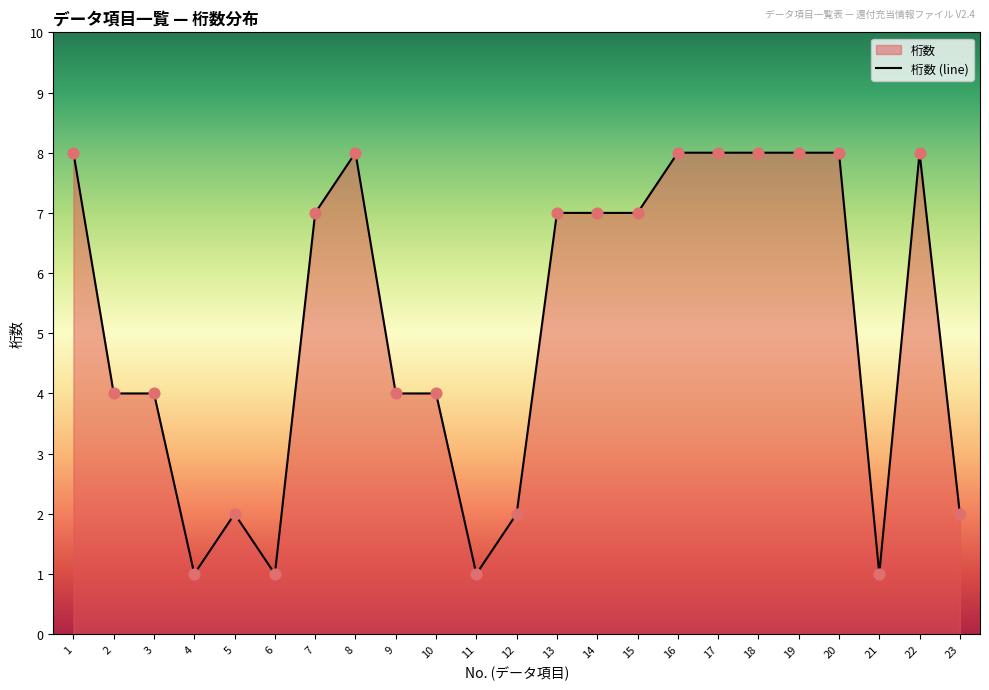

What is the change in value from 8 to 10?

-4